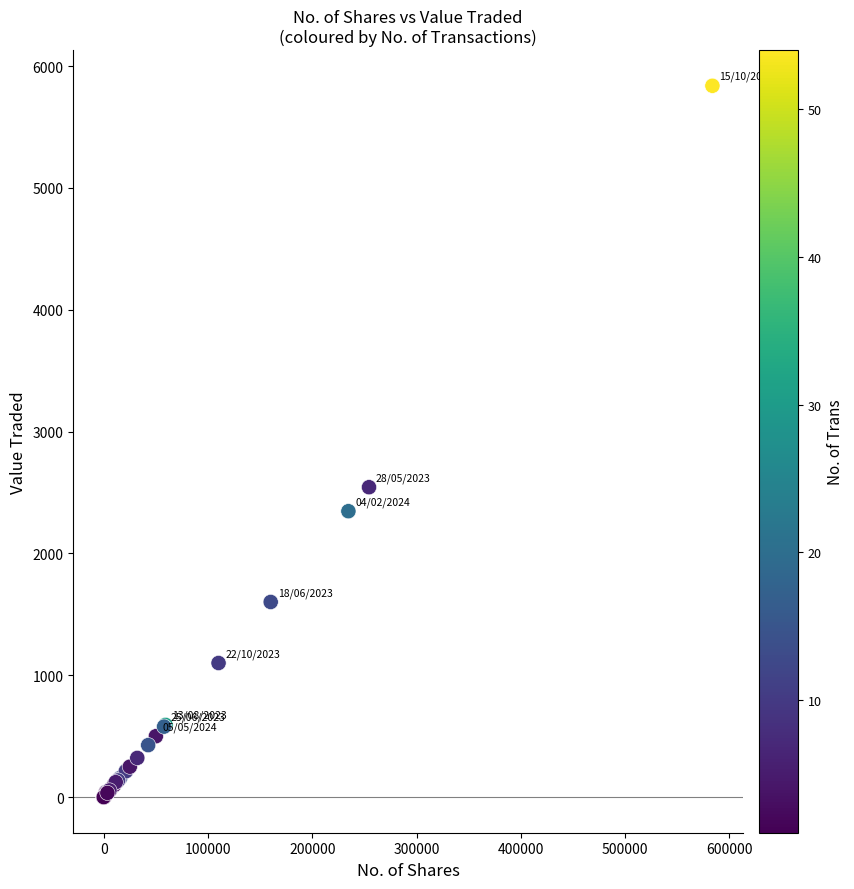

What Y value in the scatter plot is closest to 2919?

2544